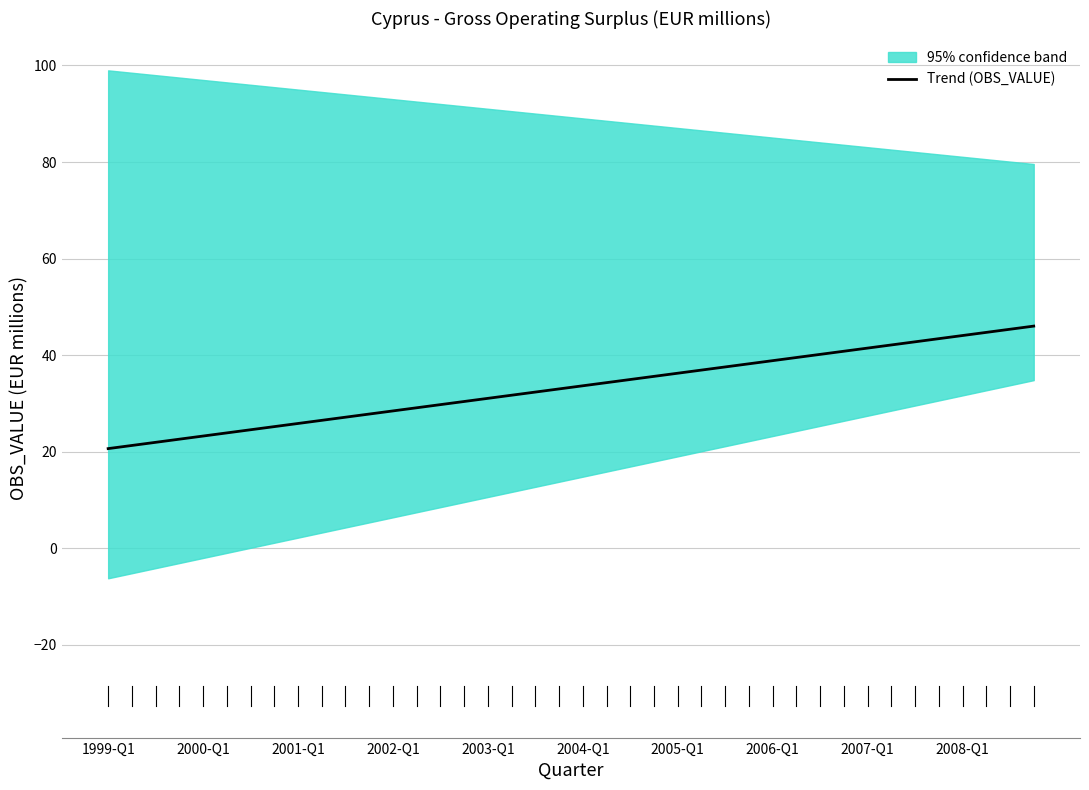

Which has a higher value, 28 or 27?

28